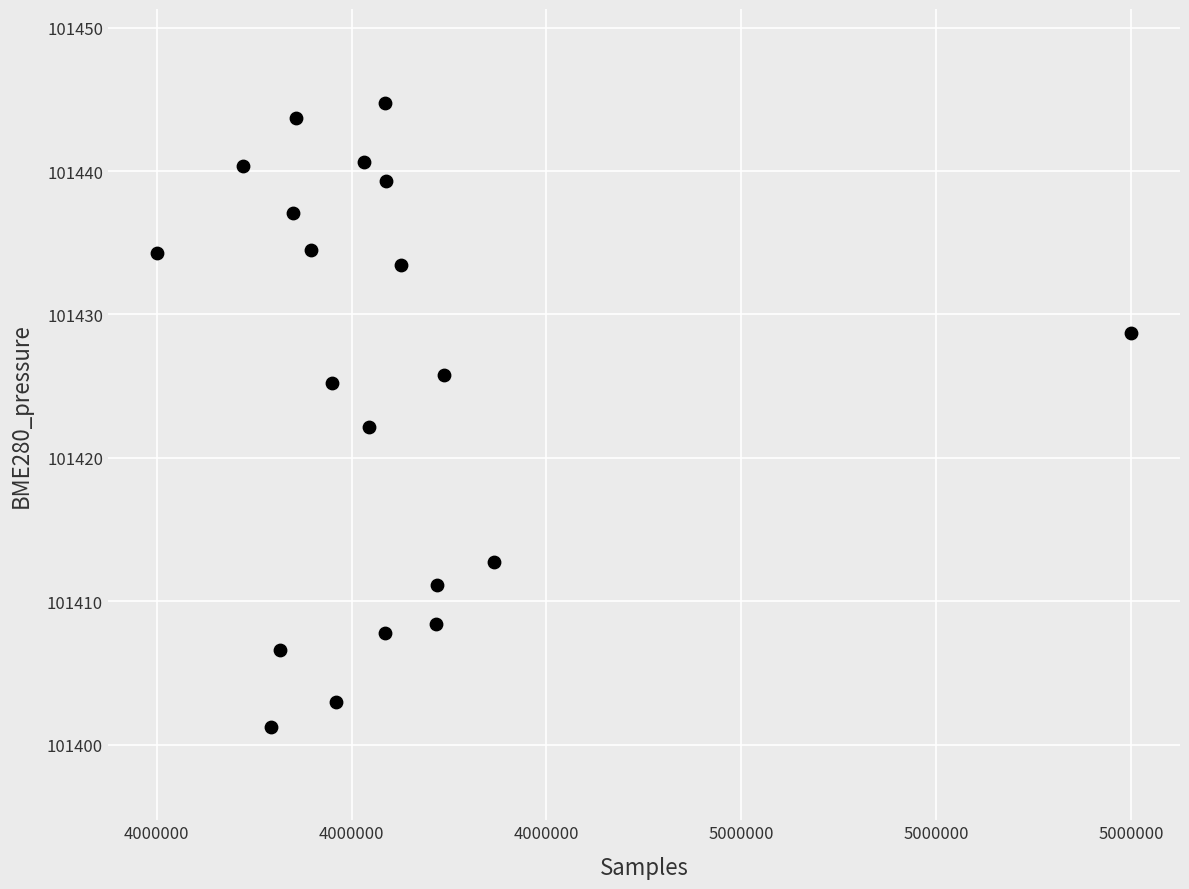

What Y value in the scatter plot is closest to 101423?

101422.2